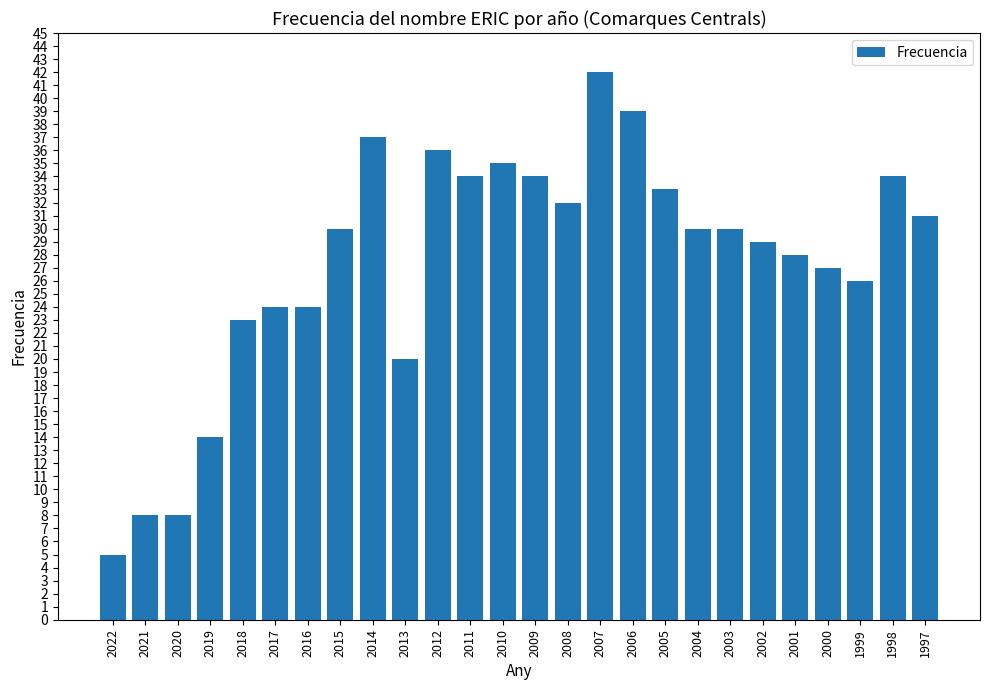

Is it true that the value at 2013 is 20?

True